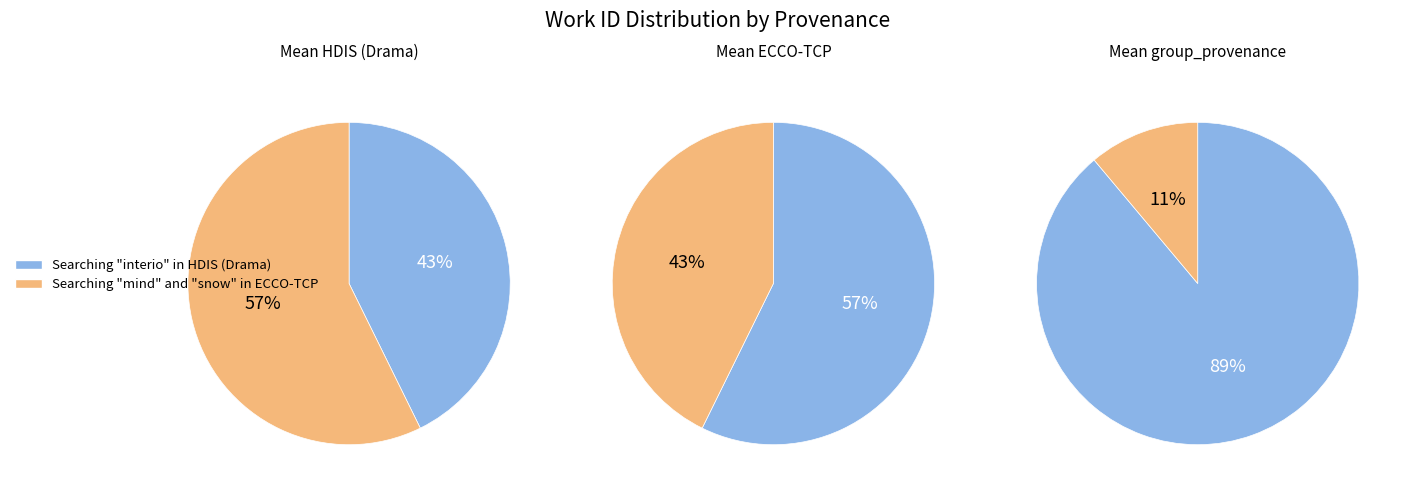

To the nearest percent, what portion does values represent?

43%